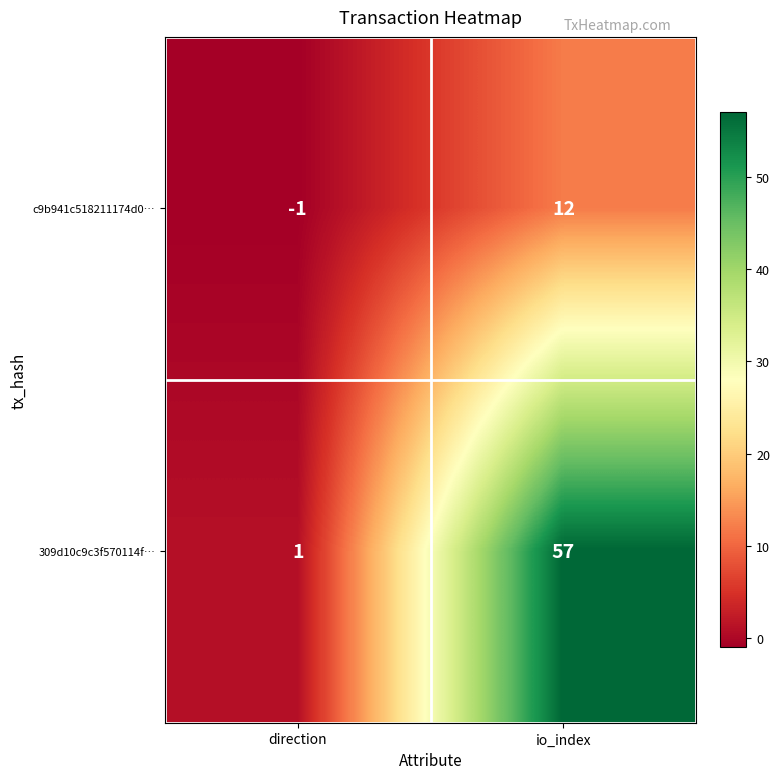

Reading left to right, transcribe all the data shown in this chart.

c9b941c518211174d0…: -1	12
309d10c9c3f570114f…: 1	57